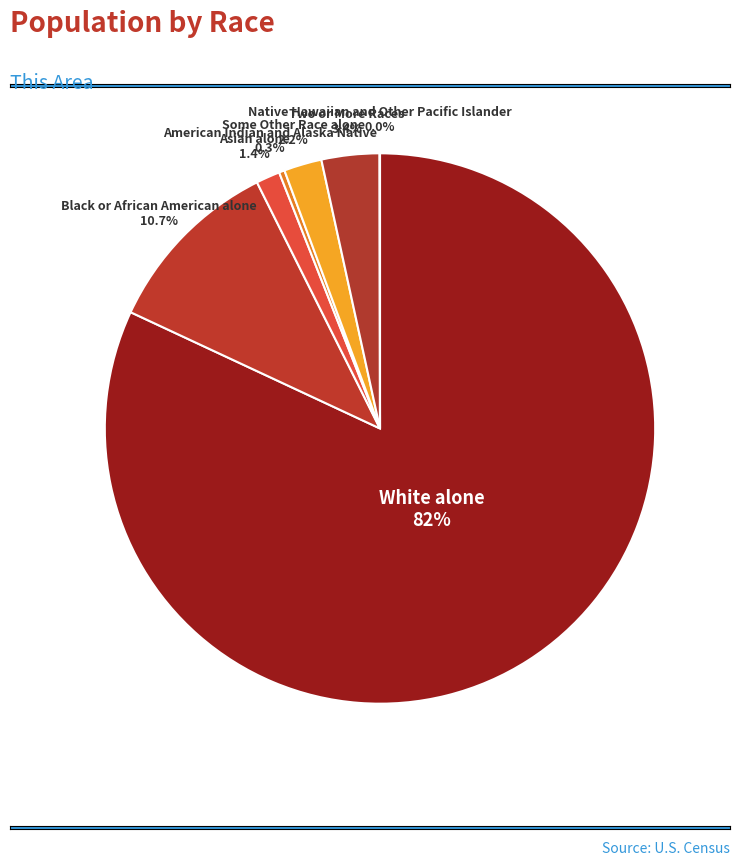

To the nearest percent, what is the difference between the largest and smallest slice percentages?

82%